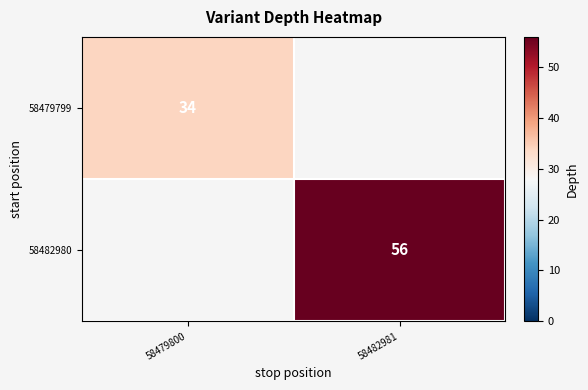

Is the value of 58482980 at 58482981 greater than the value of 58479799 at 58479800?

Yes